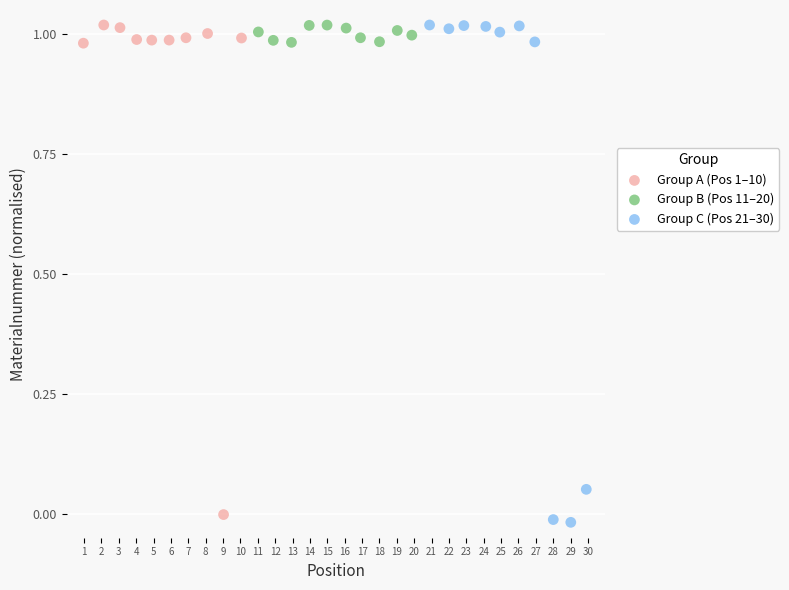

Which series has the widest spread of Y values?

Group C (Pos 21–30)